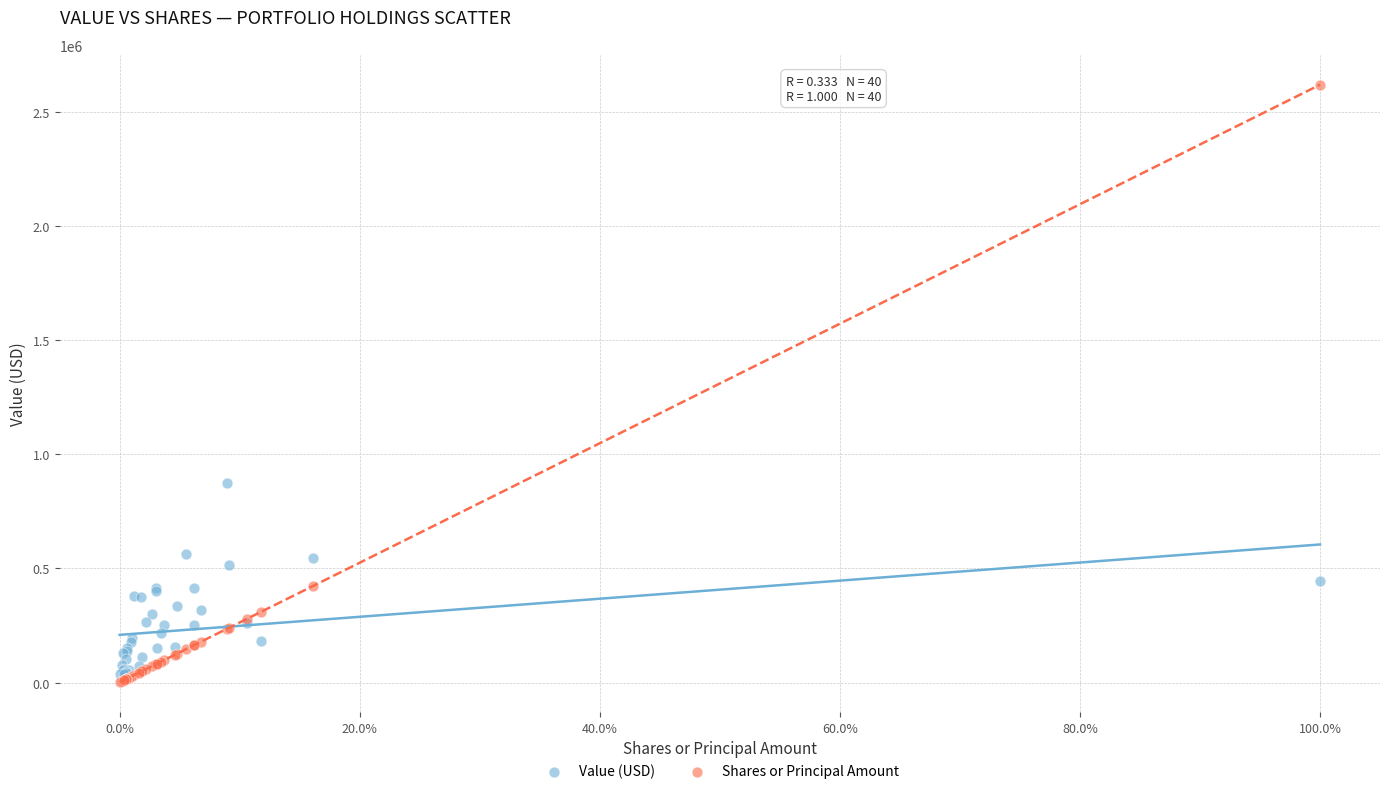

What are all the series names shown in the legend?

Value (USD), Shares or Principal Amount